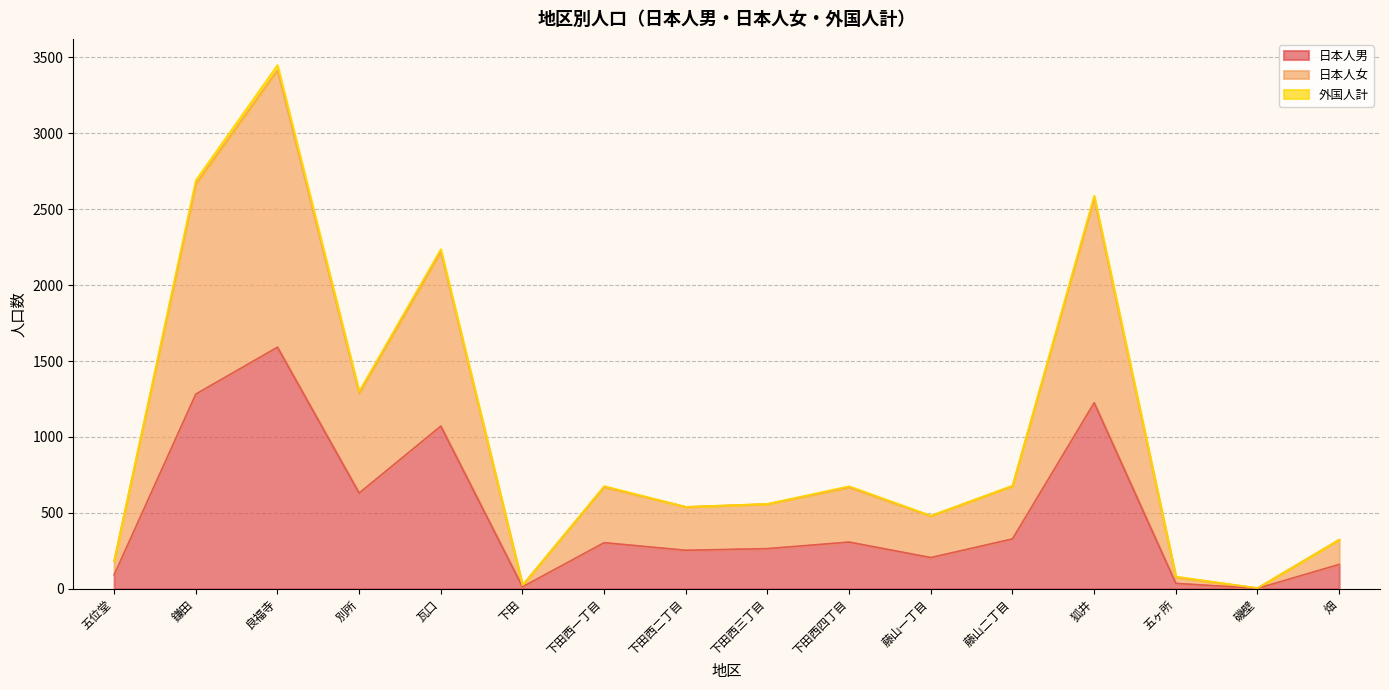

Where is the first local maximum for 日本人男?

良福寺